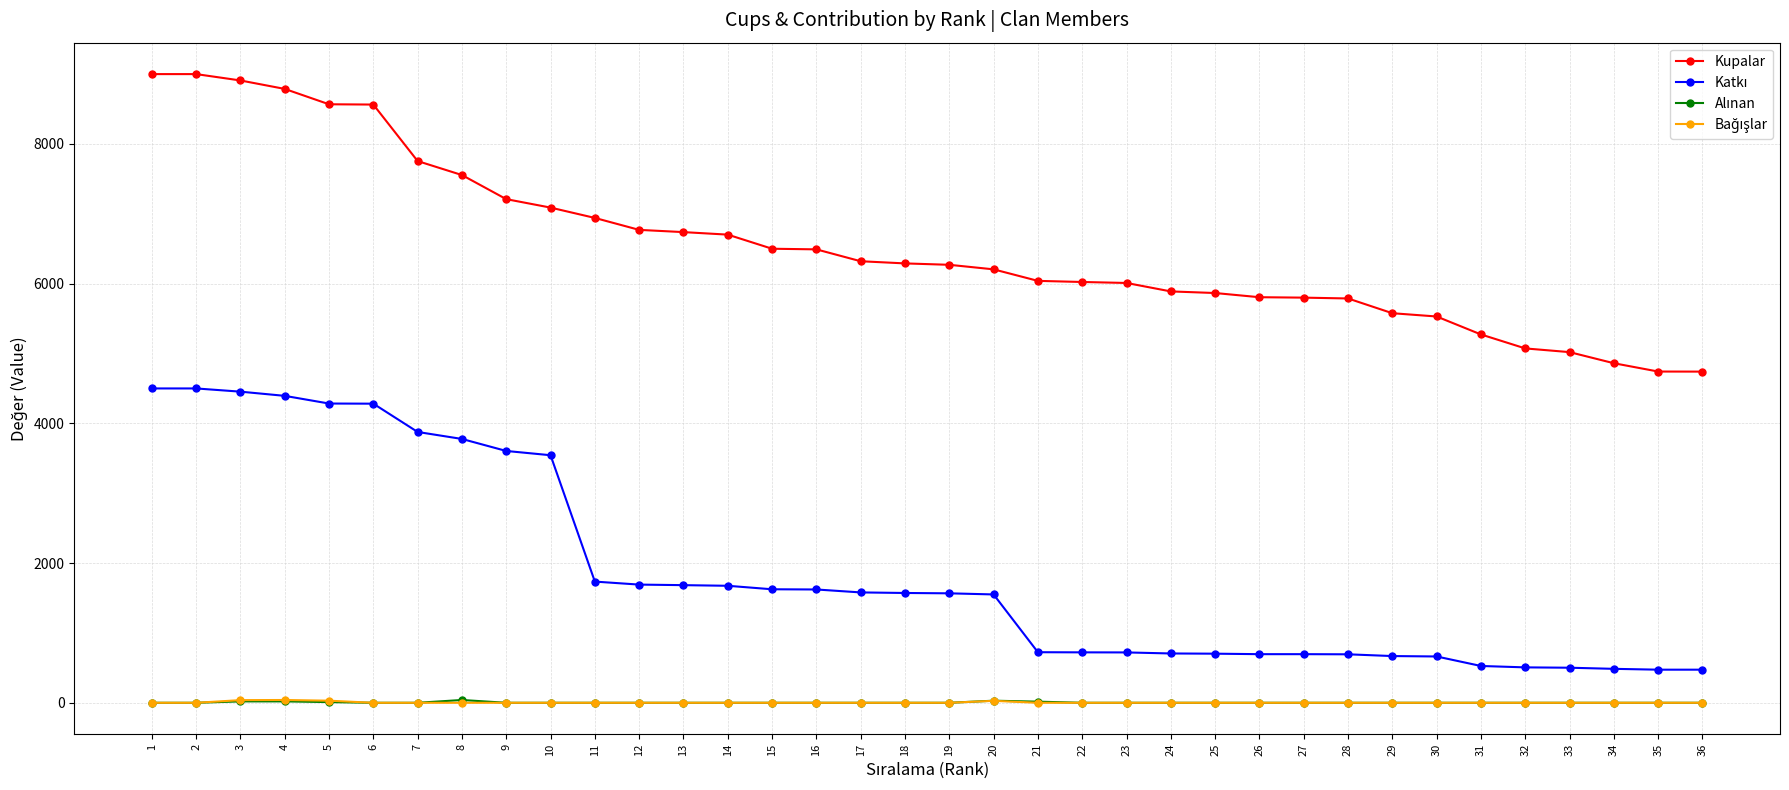

The value of Kupalar at 13 is 2418. True or false?

False